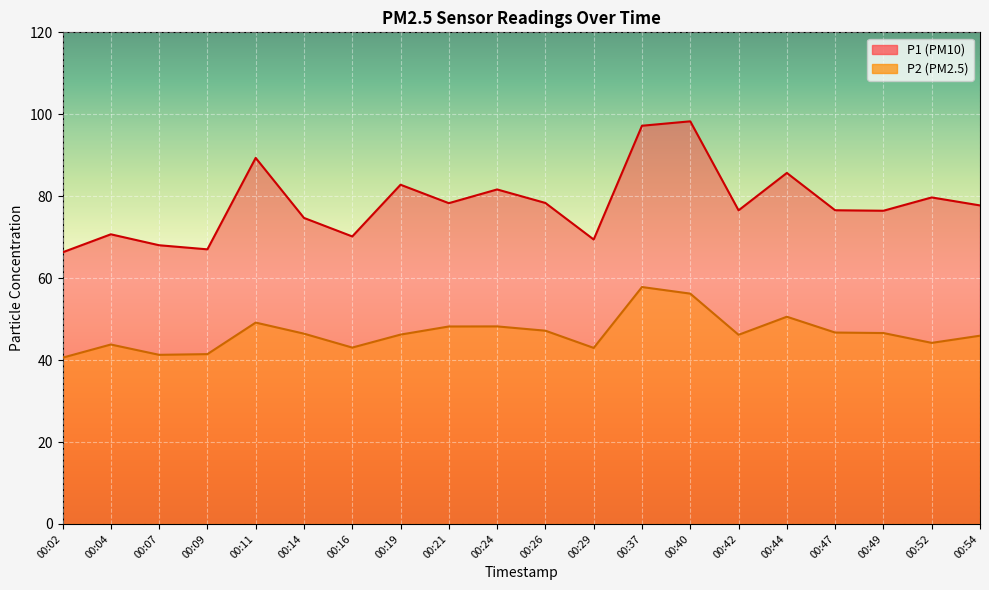

Reading left to right, transcribe all the data shown in this chart.

P1: 66.3	70.7	68.0	67.0	89.3	74.7	70.2	82.8	78.3	81.7	78.3	69.4	97.2	98.3	76.5	85.7	76.6	76.5	79.7	77.8
P2: 40.6	43.8	41.3	41.5	49.1	46.5	43.0	46.2	48.2	48.2	47.2	43.0	57.8	56.2	46.2	50.6	46.7	46.6	44.2	46.0